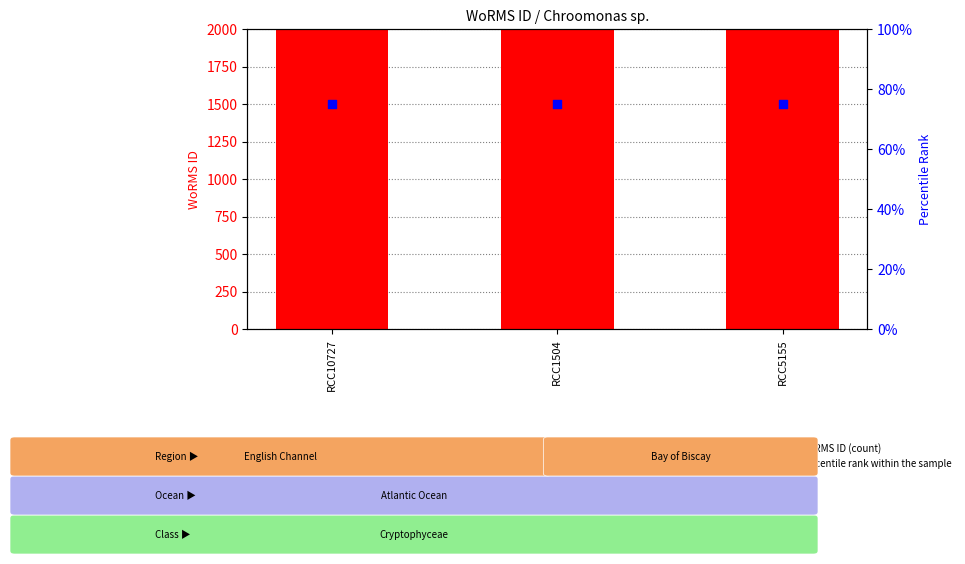

Which series contains the lowest Y value?

percentile rank within the sample